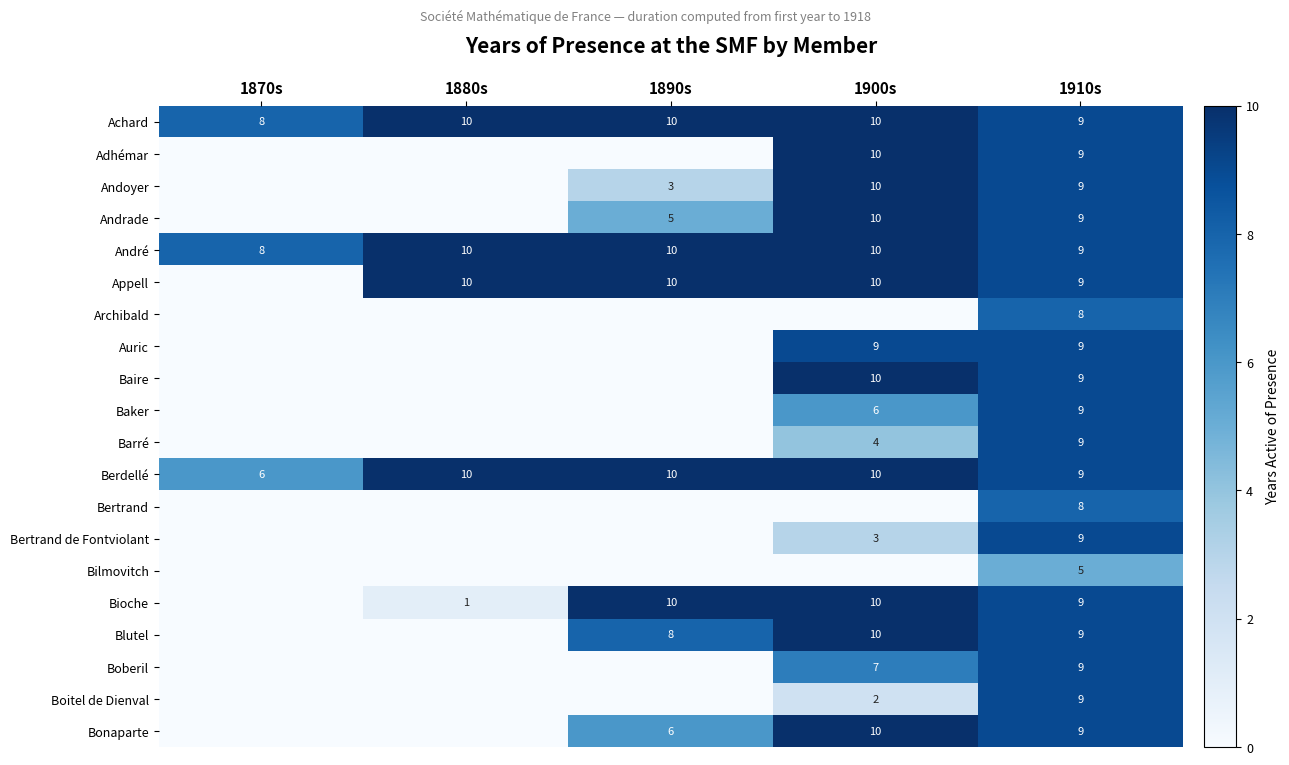

What is the approximate value of Berdellé at 1890s?

10